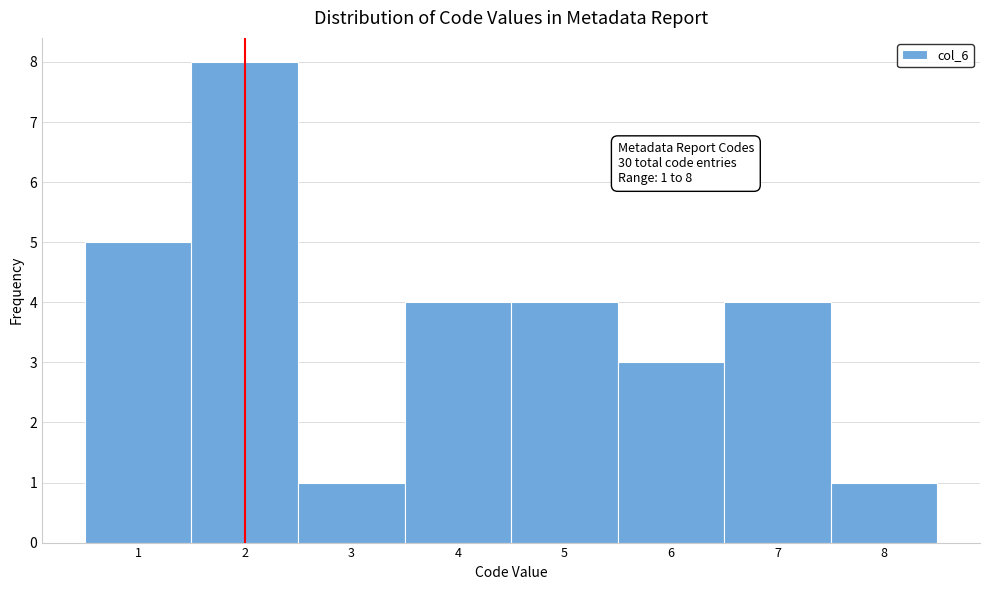

Which range on the x-axis has the tallest bar?

1.5 to 2.5